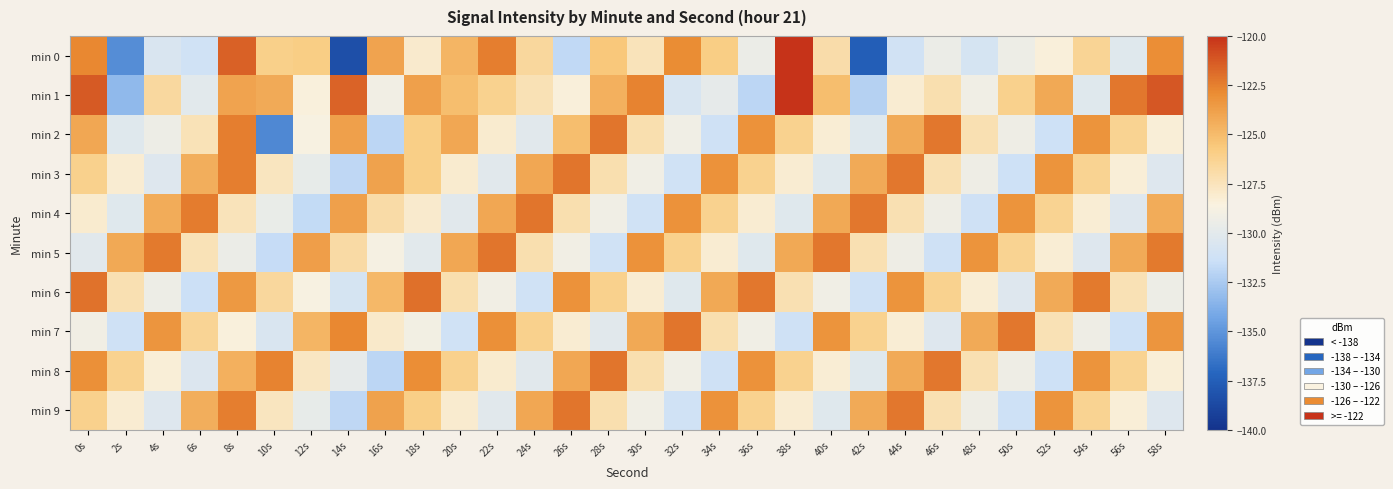

How many data points does each series have?

30